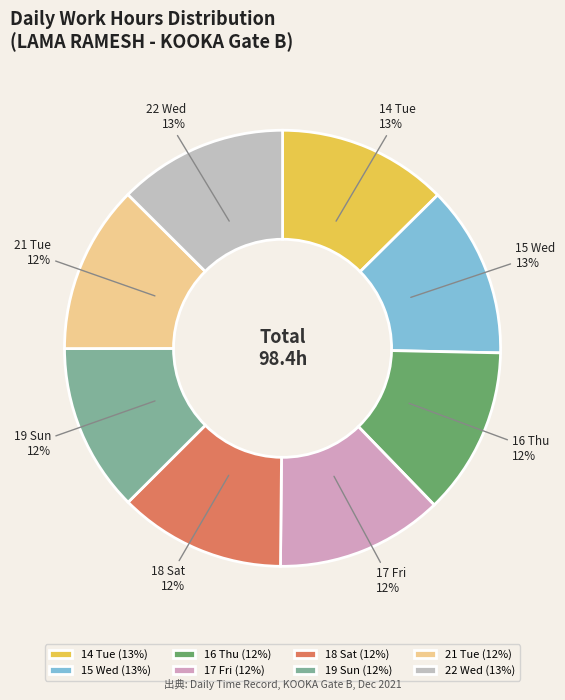

To the nearest percent, what is the combined percentage of 18 Sat and 14 Tue?

25%